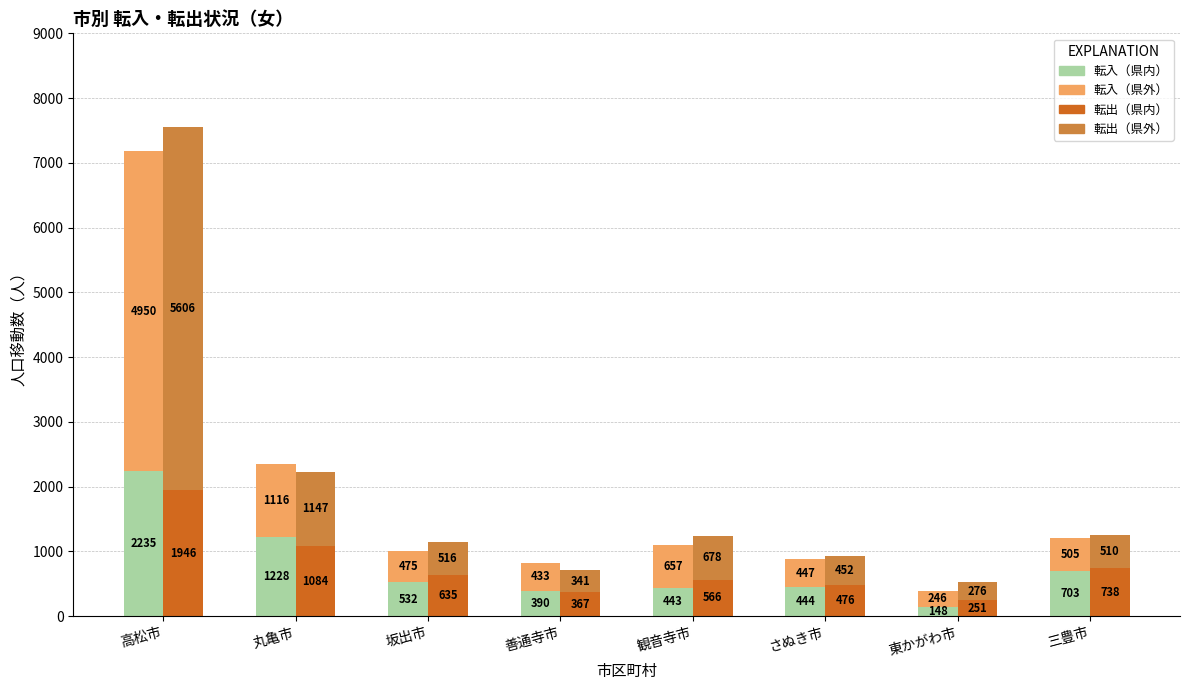

What is the average value of the 転入（県内） series?

765